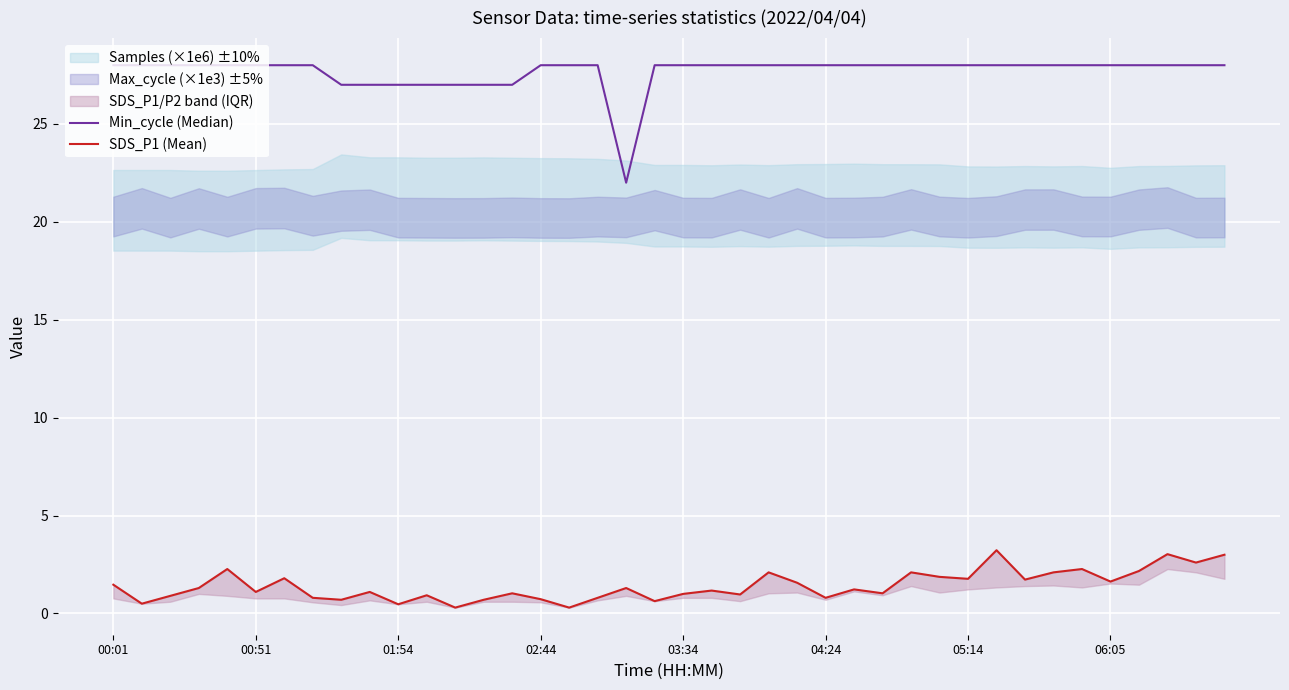

In Min_cycle (Median), how many points are lower than both neighbors (excluding endpoints)?

1